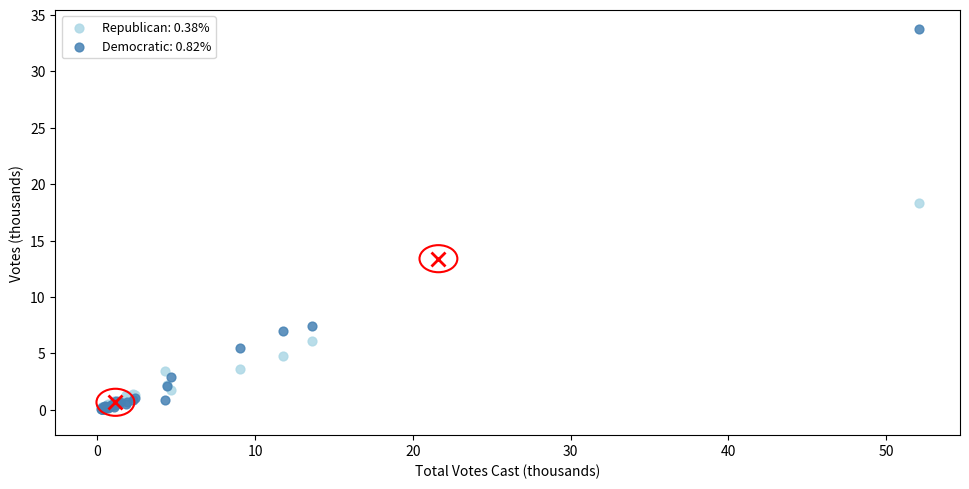

Across all series, what Y value is closest to 16?

18.3